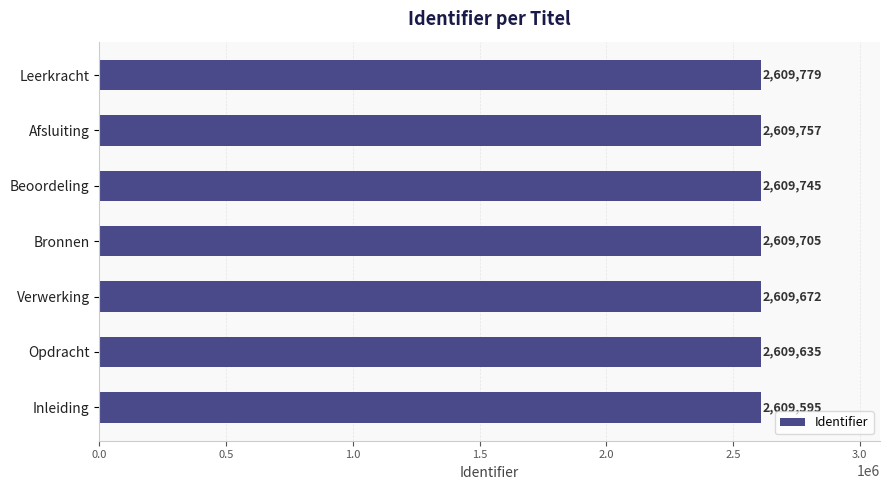

Does the chart contain any negative values?

No